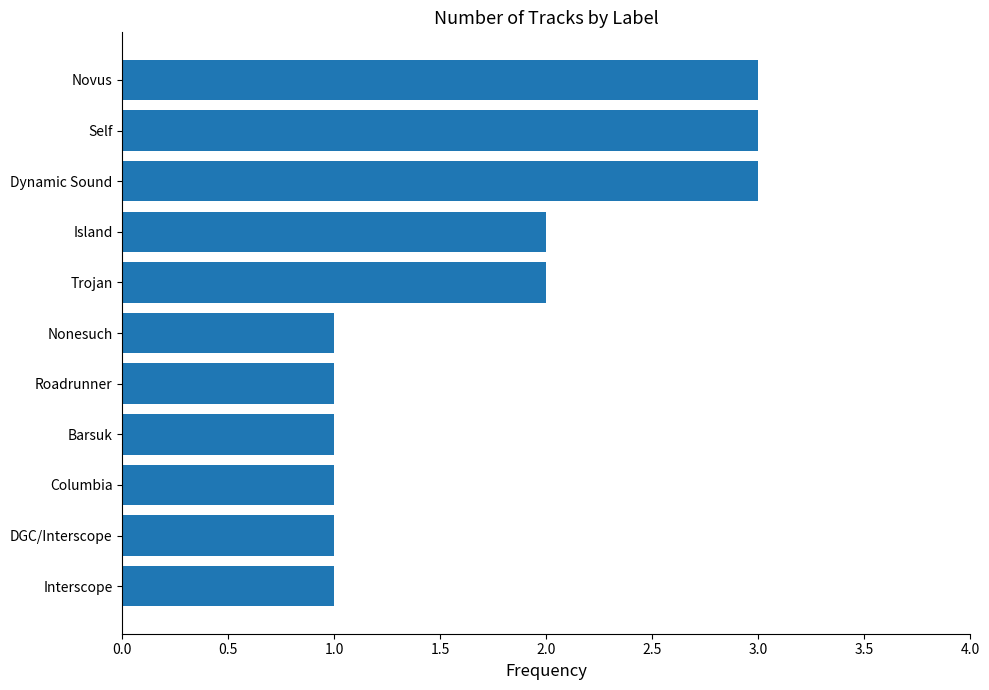

What is the ratio of the value at Island to the value at DGC/Interscope?

2.0